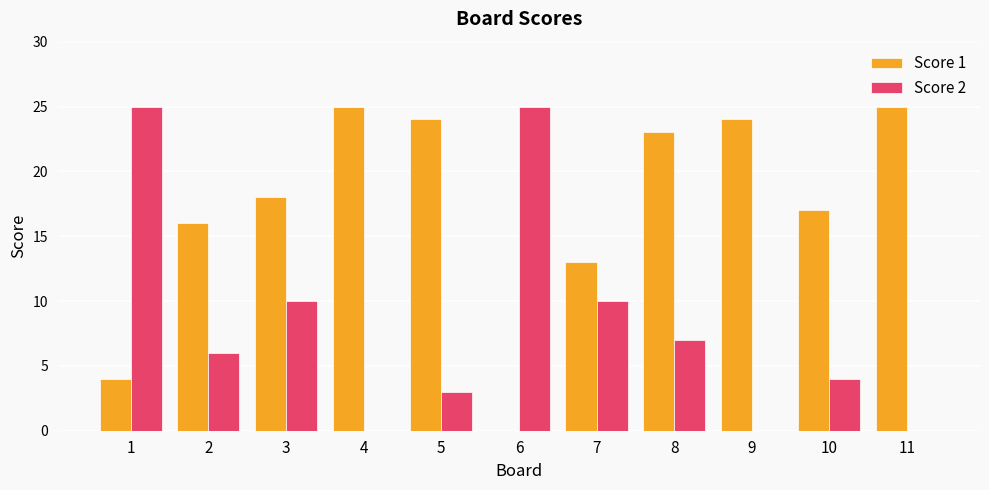

How many series are shown in this chart?

2